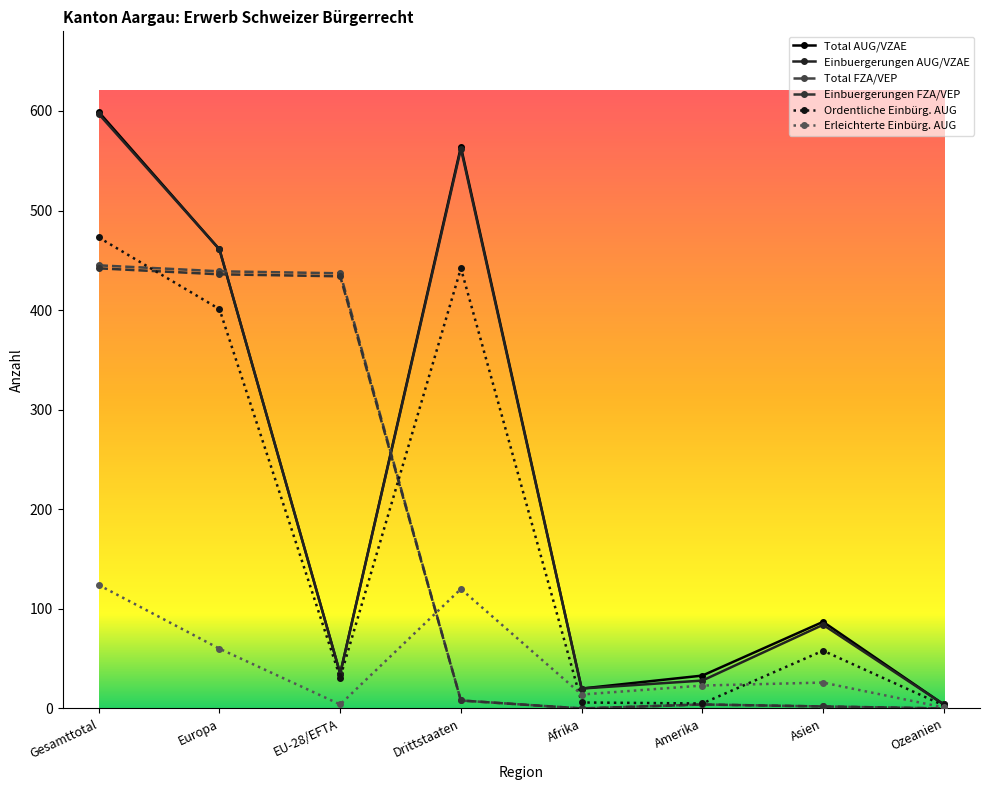

What is the spread (max minus min) of values at EU-28/EFTA?

433